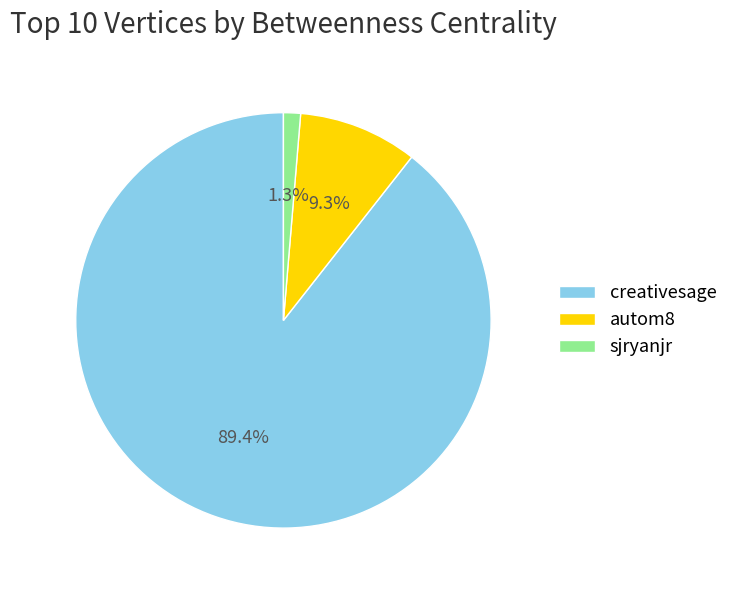

To the nearest percent, what is the average slice percentage?

33%